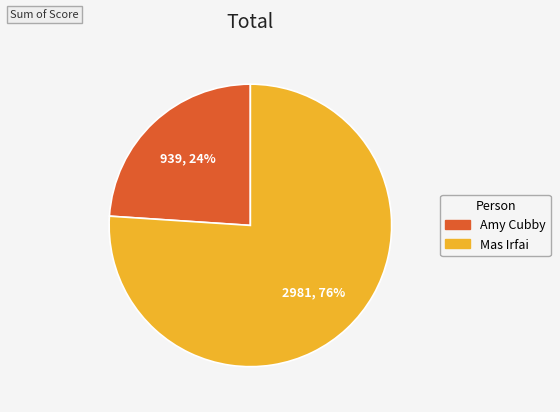

Which slice represents more than half of the pie?

Mas Irfai